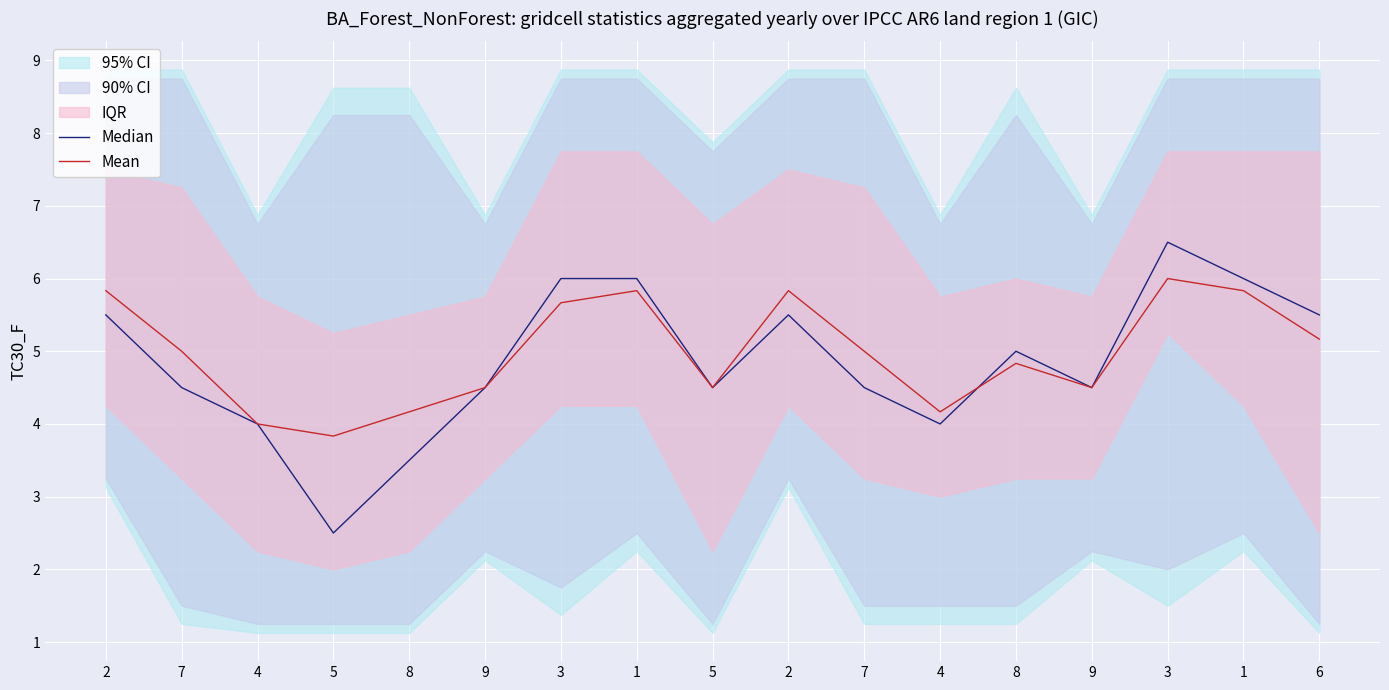

Which label corresponds to the smallest value in the chart?

5